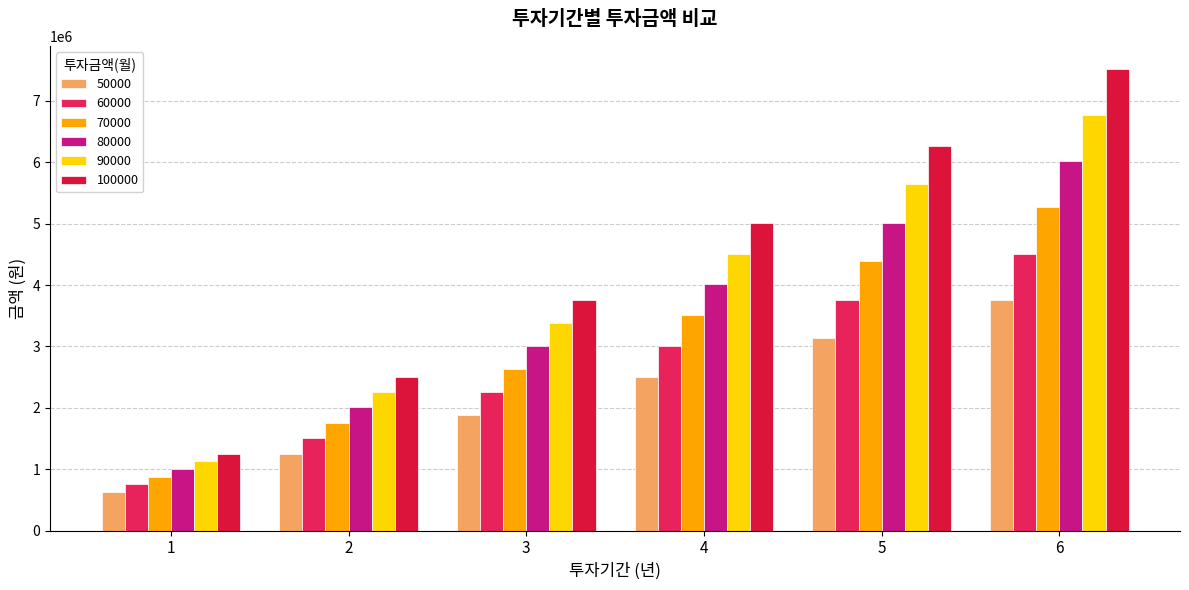

What is the minimum value shown in the chart?

626850